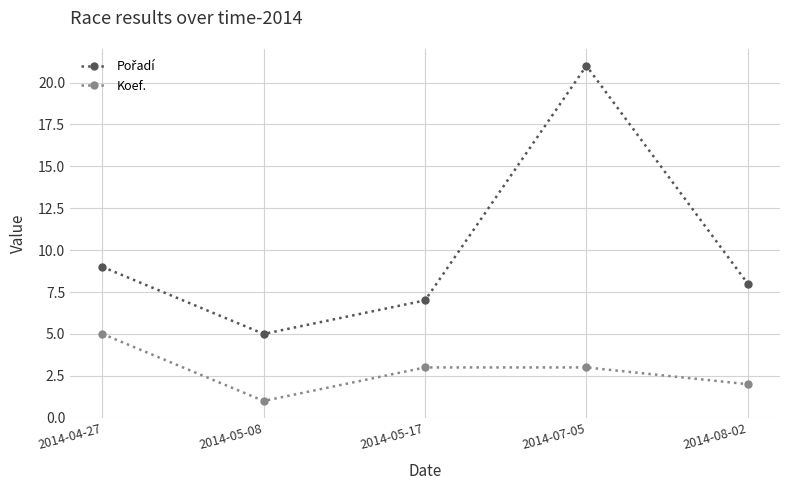

At which category does the chart reach its minimum across all series?

2014-05-08